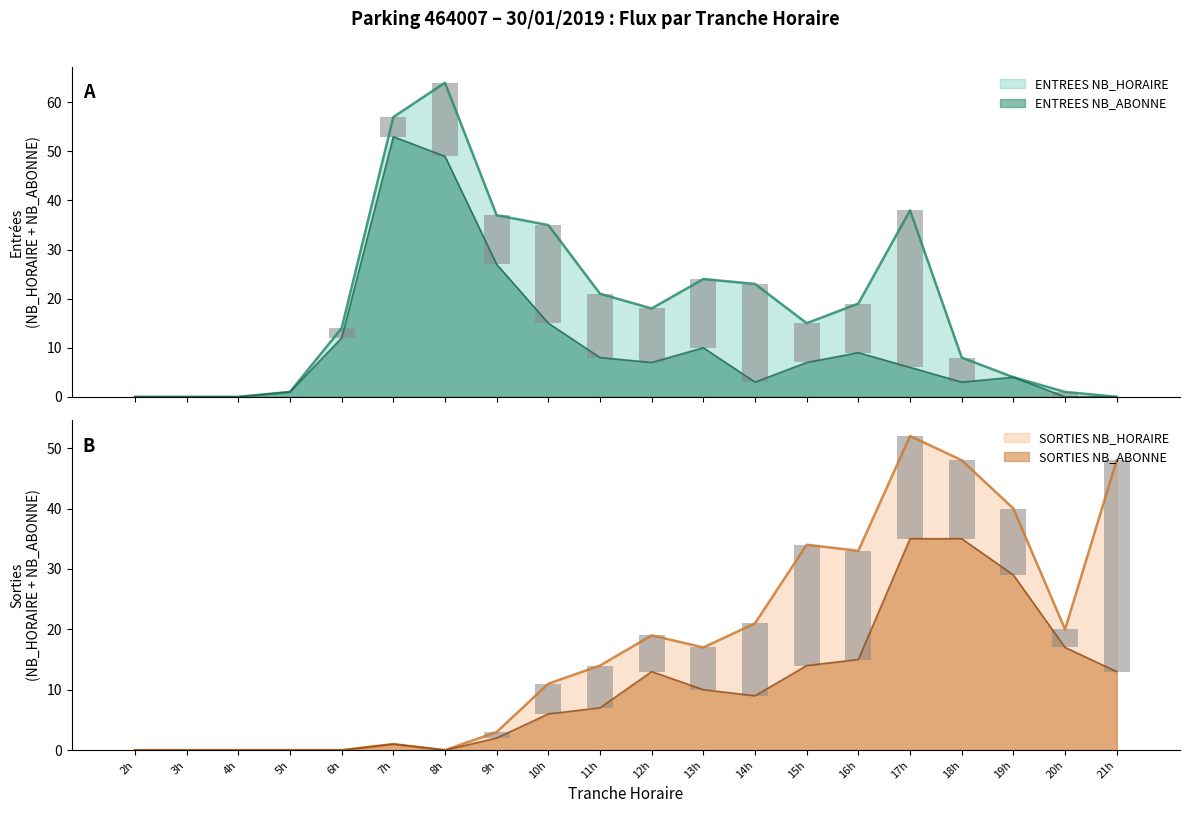

How many values in the ENTREES NB_HORAIRE series are below 8?

10